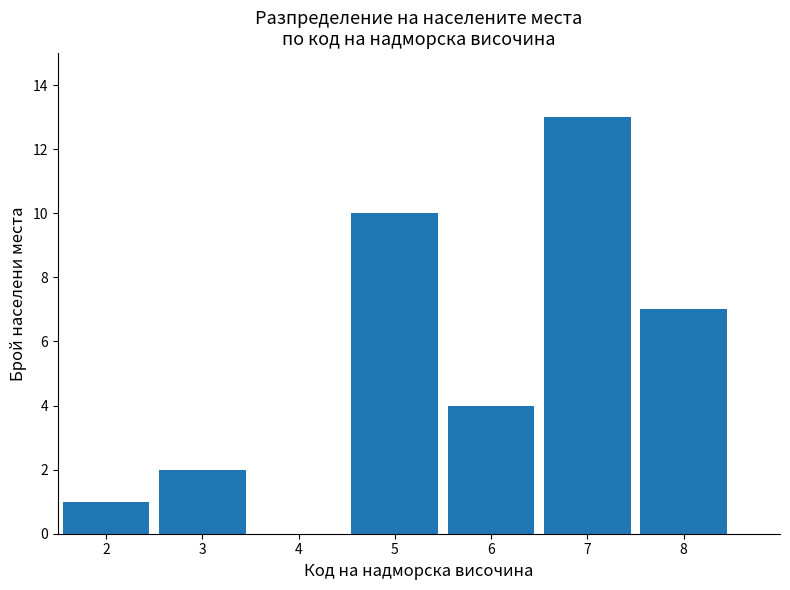

Reading left to right, transcribe this chart: for each bar, give the range it covers on the x-axis and its height. The values are not printed on the chart, so give them approximately, as read against the axis.

1.5 to 2.5: 1
2.5 to 3.5: 2
3.5 to 4.5: 0
4.5 to 5.5: 10
5.5 to 6.5: 4
6.5 to 7.5: 13
7.5 to 8.5: 7